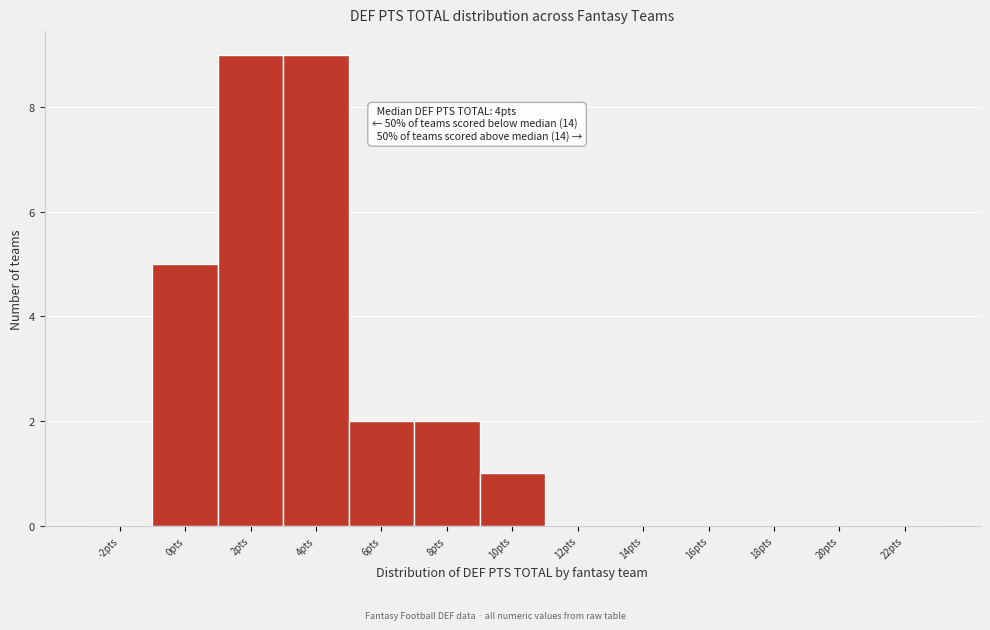

Reading left to right, extract all data points from this chart.

-2pts=0	0pts=5	2pts=9	4pts=9	6pts=2	8pts=2	10pts=1	12pts=0	14pts=0	16pts=0	18pts=0	20pts=0	22pts=0